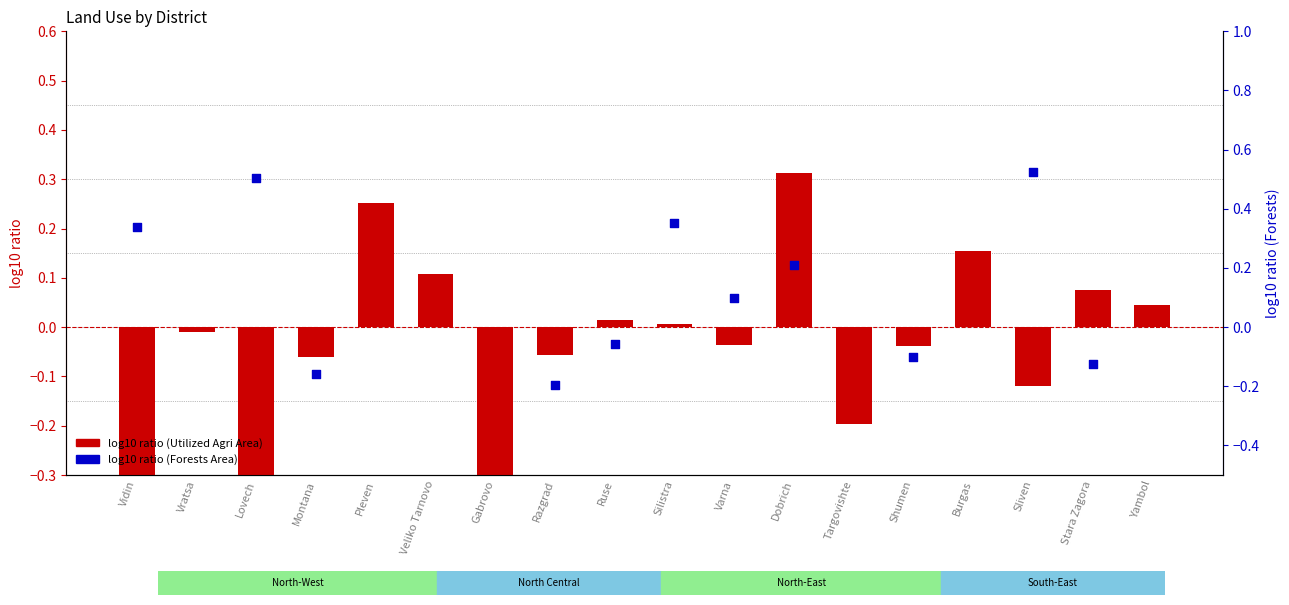

At how many categories does at least one series exceed 0?

12